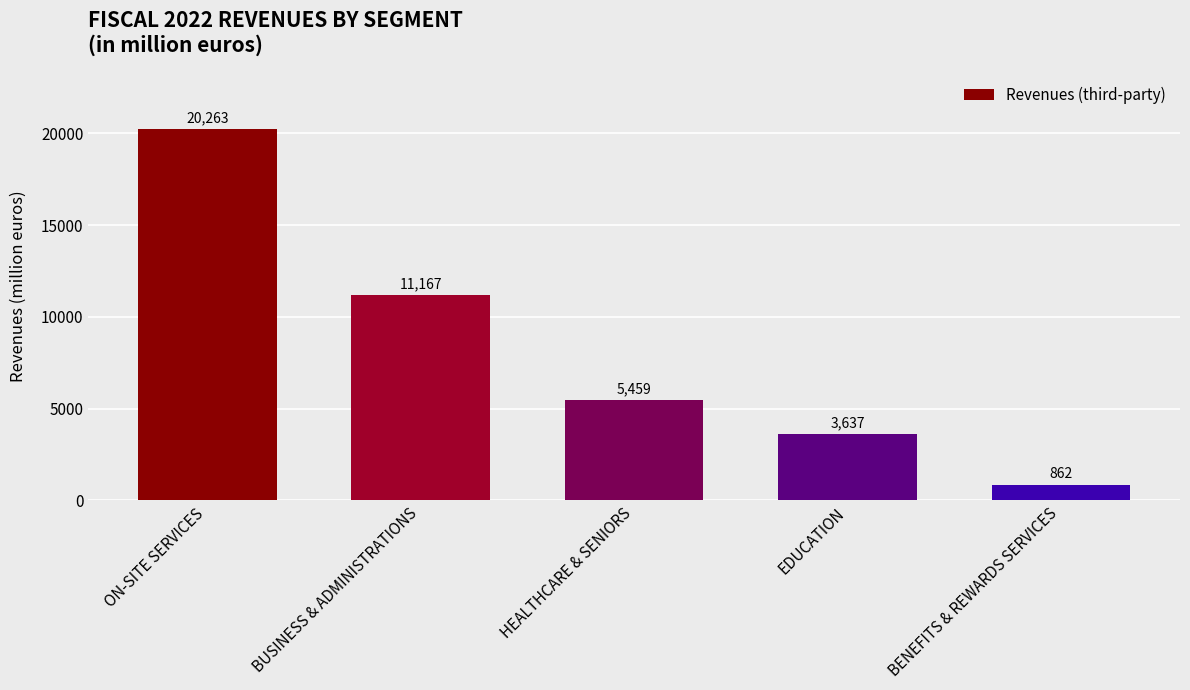

What is the change in value from HEALTHCARE & SENIORS to BENEFITS & REWARDS SERVICES?

-4597